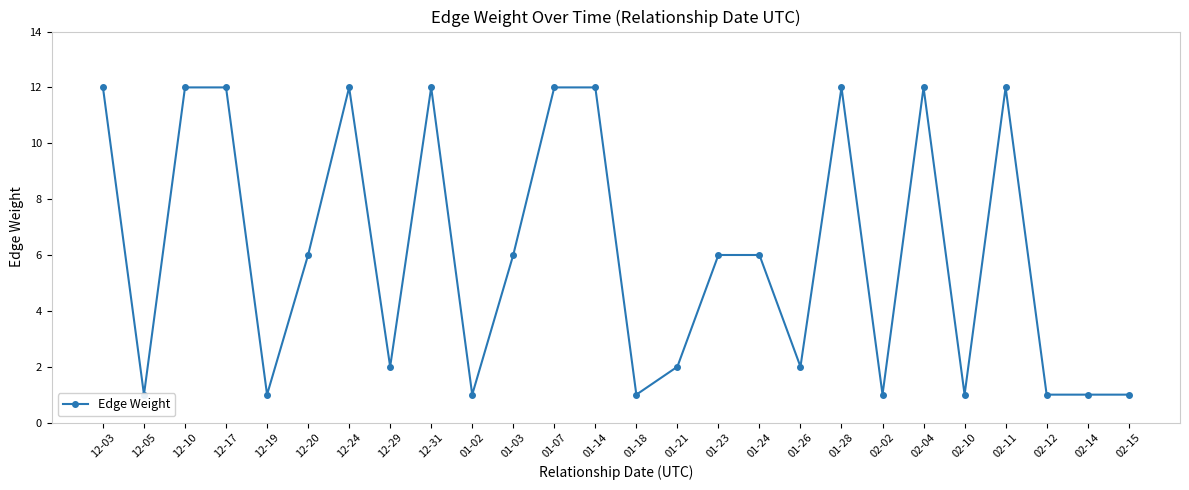

The chart shows a value of 12 at 12-10. True or false?

True